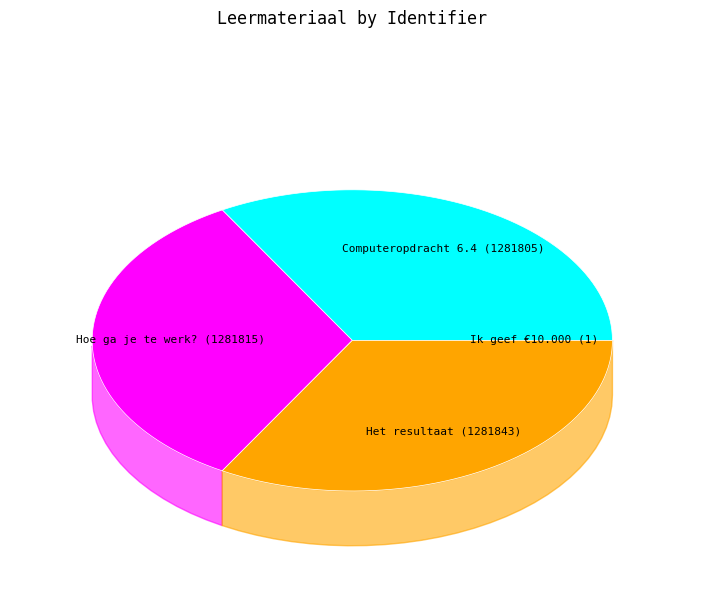

To the nearest percent, what is the average slice percentage?

25%